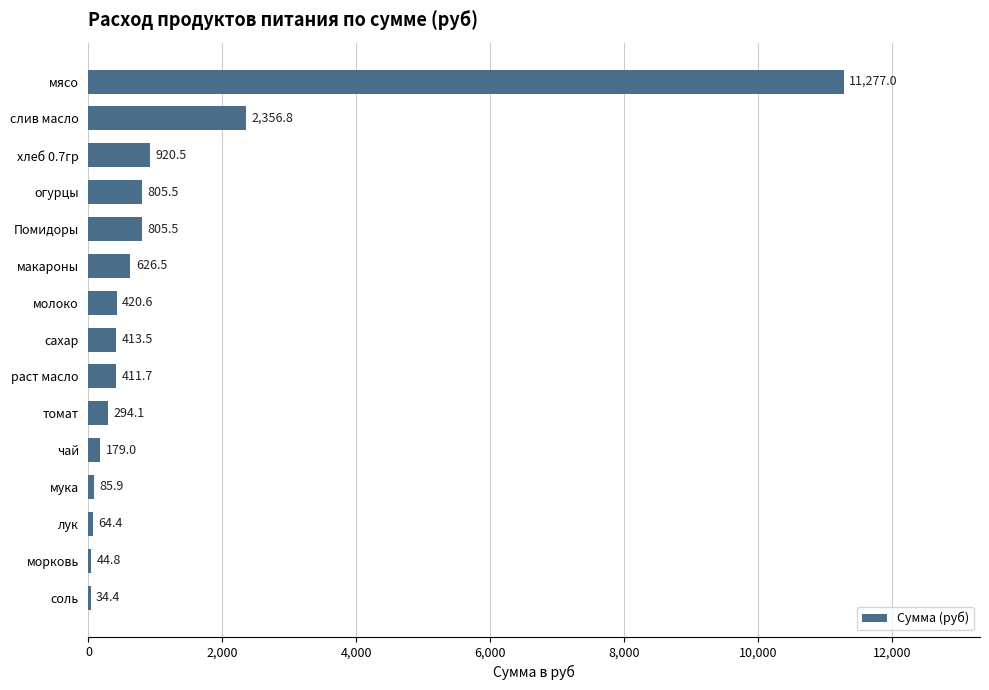

True or false: the data shows 17530.5 at мясо.

False